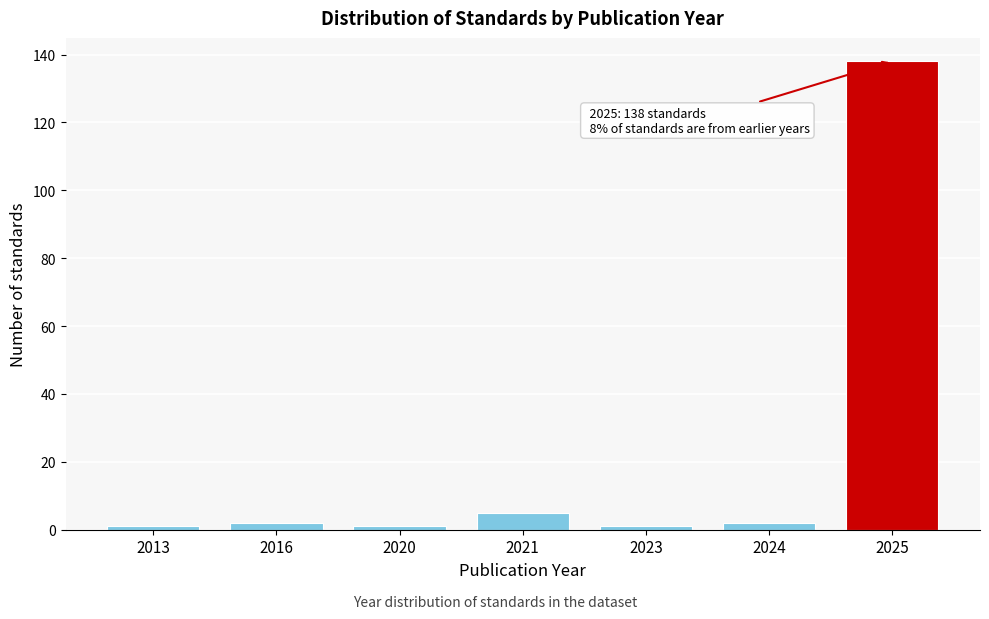

Reading right to left, what are all the values shown in this chart?

138	2	1	5	1	2	1